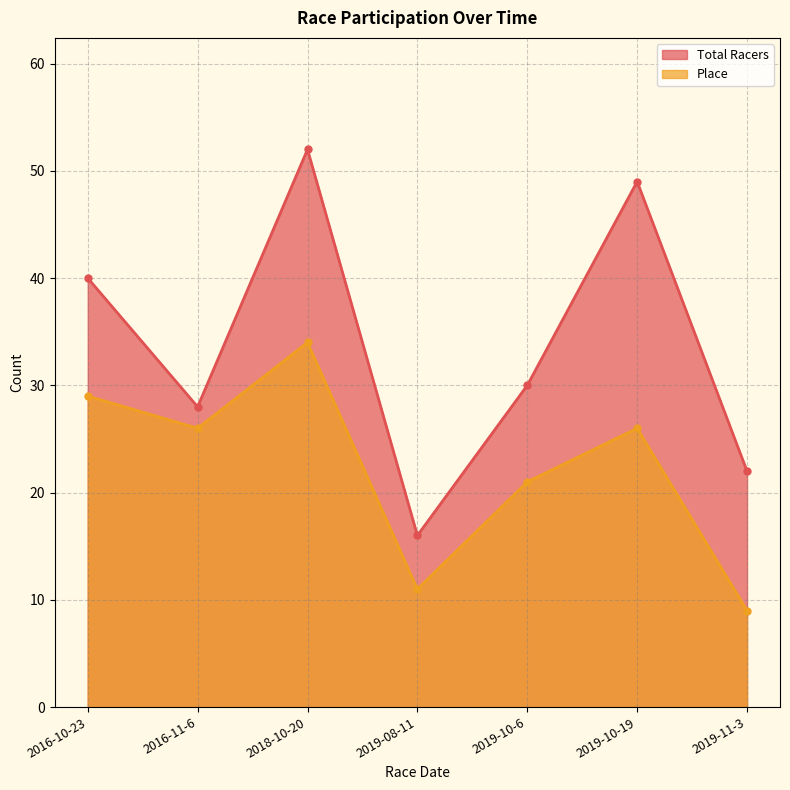

The value of Place at 2019-08-11 is 15. True or false?

False